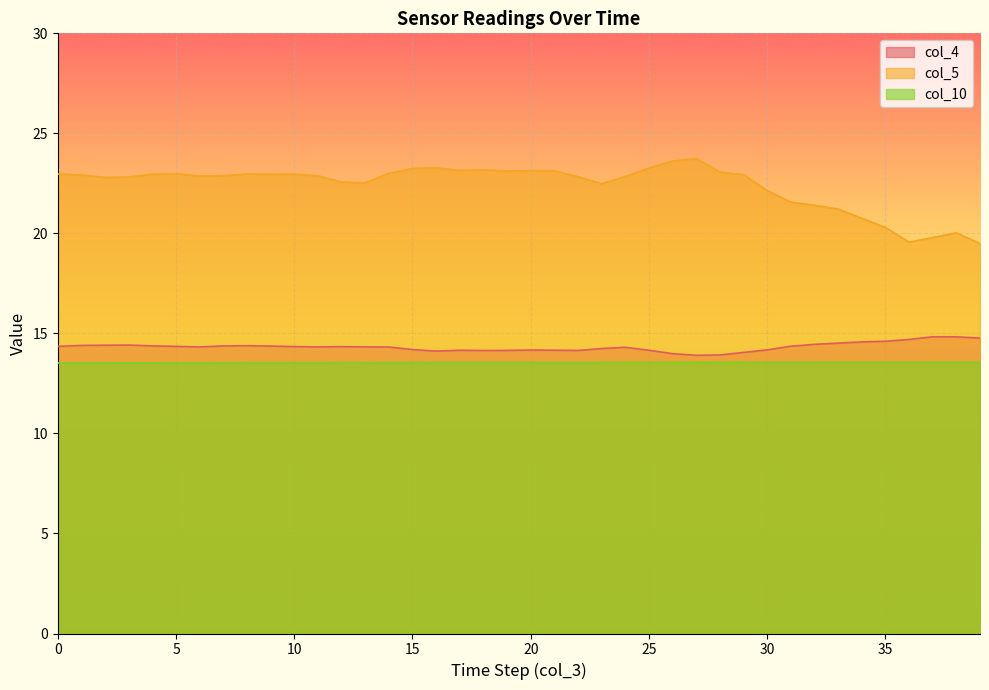

What is the value of the col_5 point at the 2nd from the left?

22.9